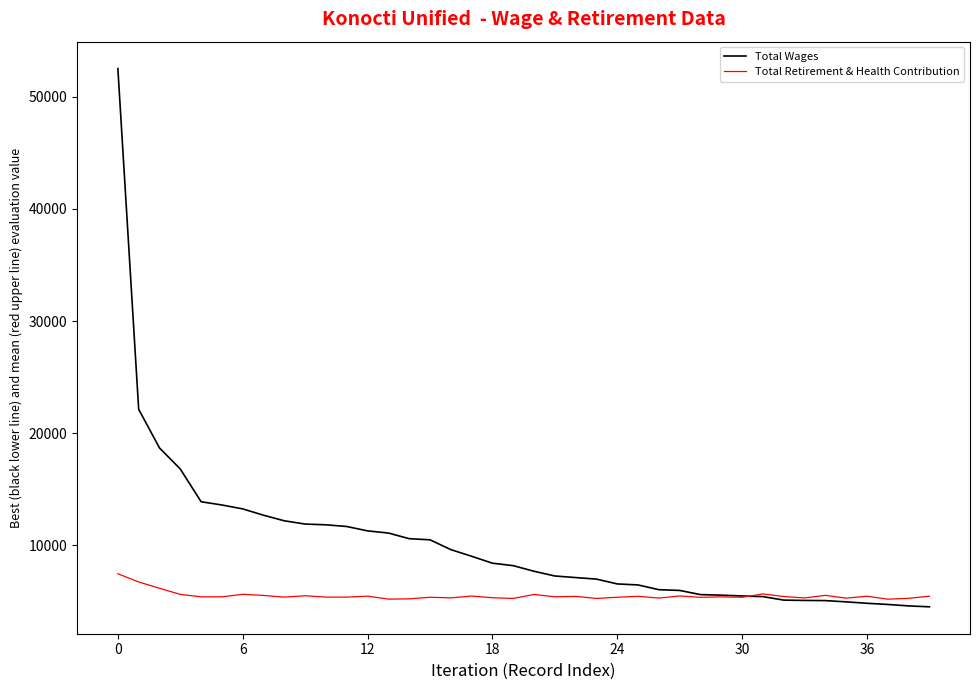

Which series has the widest spread of values?

Total Wages